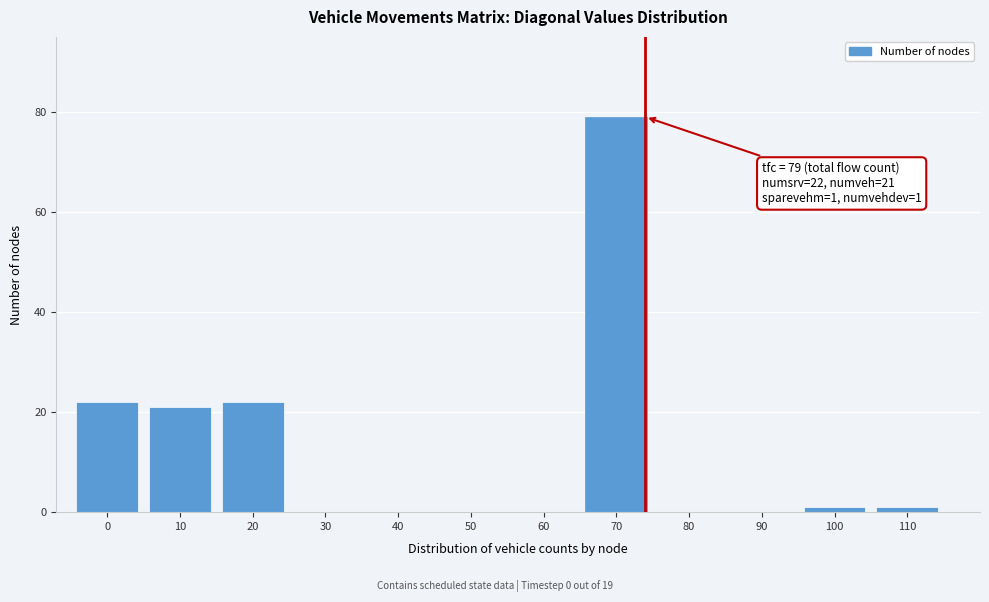

Reading right to left, what are all the values shown in this chart?

110=1	100=1	90=0	80=0	70=79	60=0	50=0	40=0	30=0	20=22	10=21	0=22